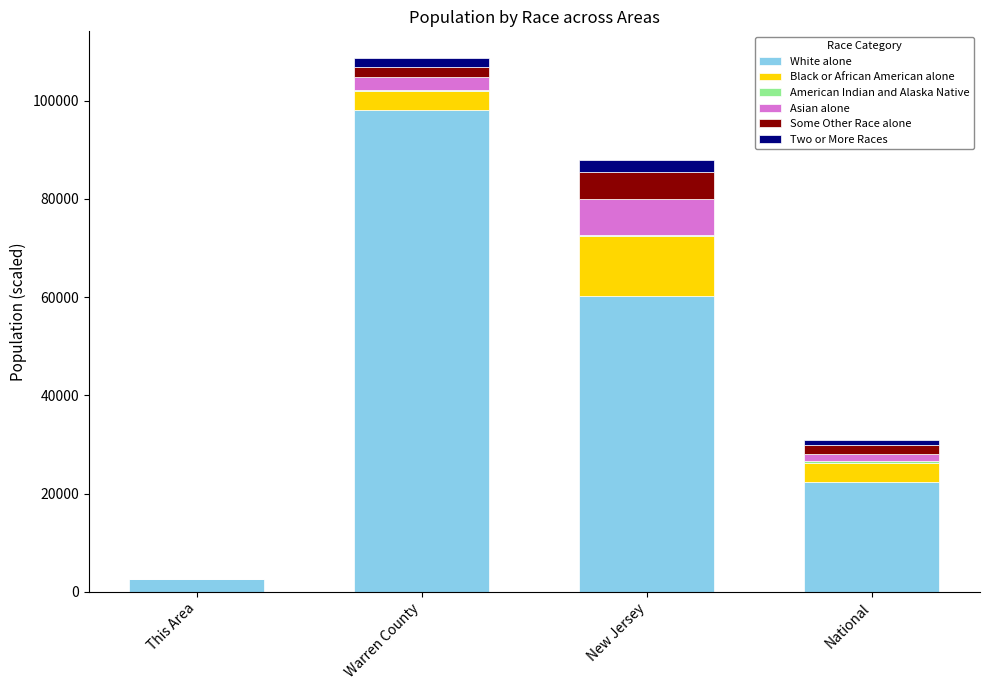

Which category has the highest value in the White alone series?

Warren County